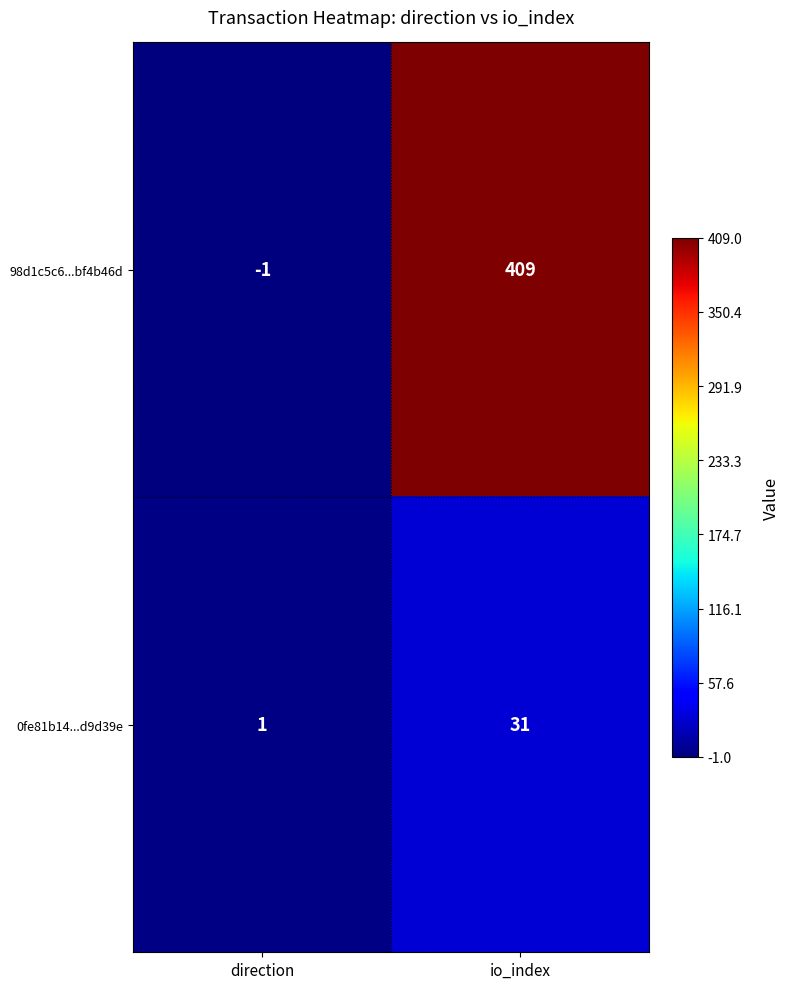

What is the average value of the 0fe81b14...d9d39e series?

16